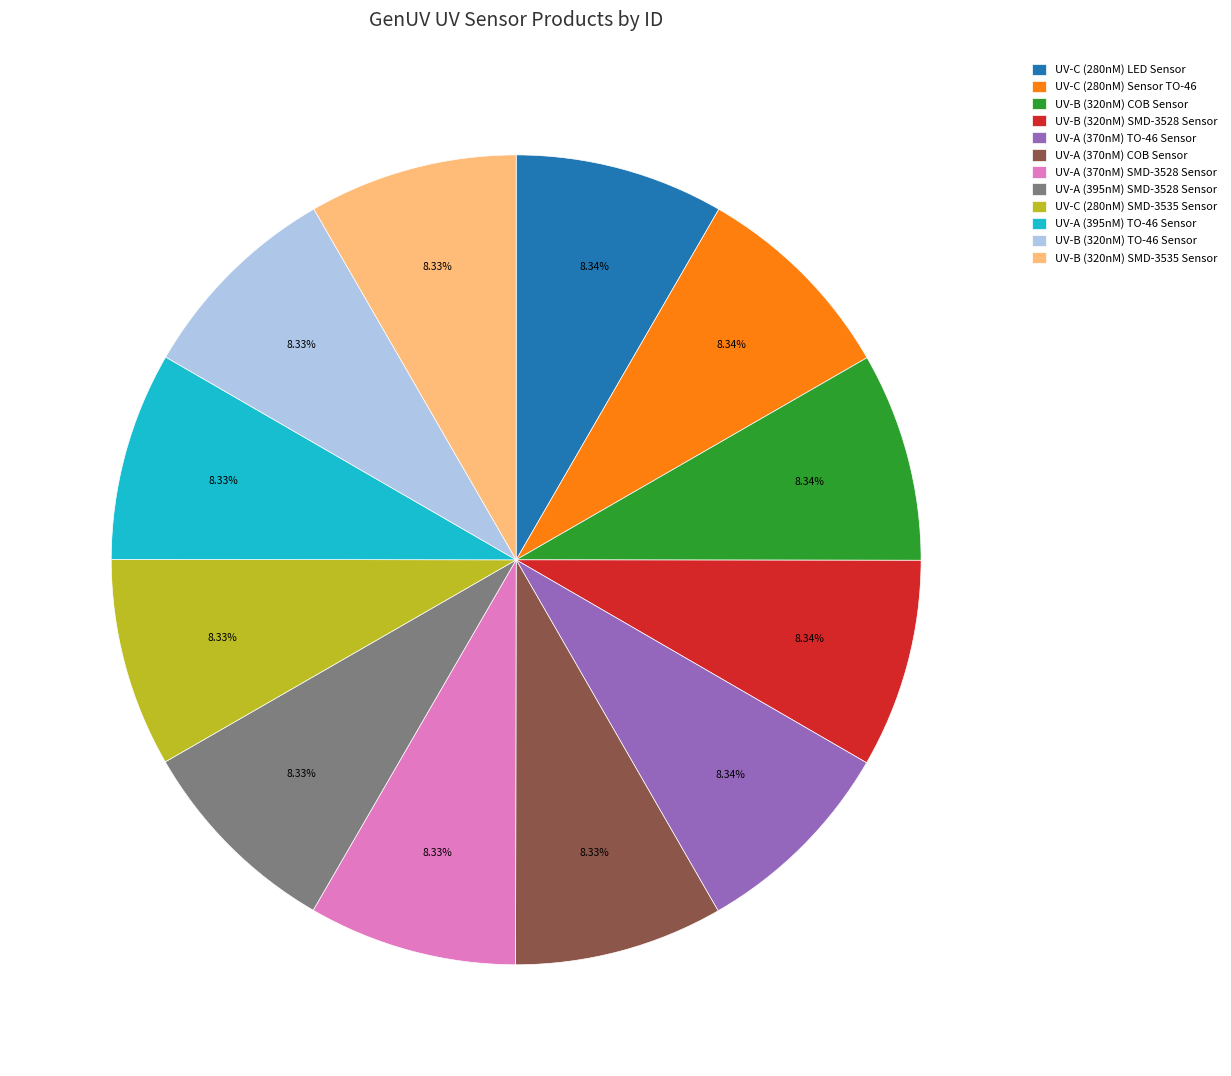

To the nearest percent, what is the average slice percentage?

8%